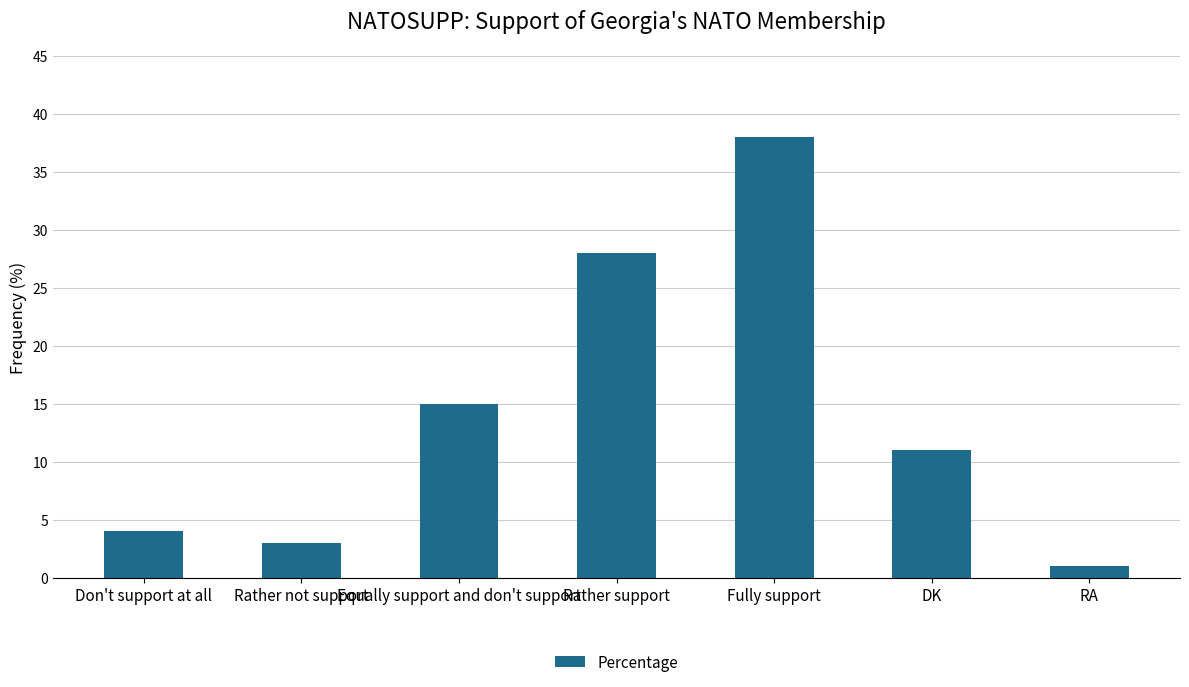

Reading right to left, list all the values displayed in this chart.

1	11	38	28	15	3	4